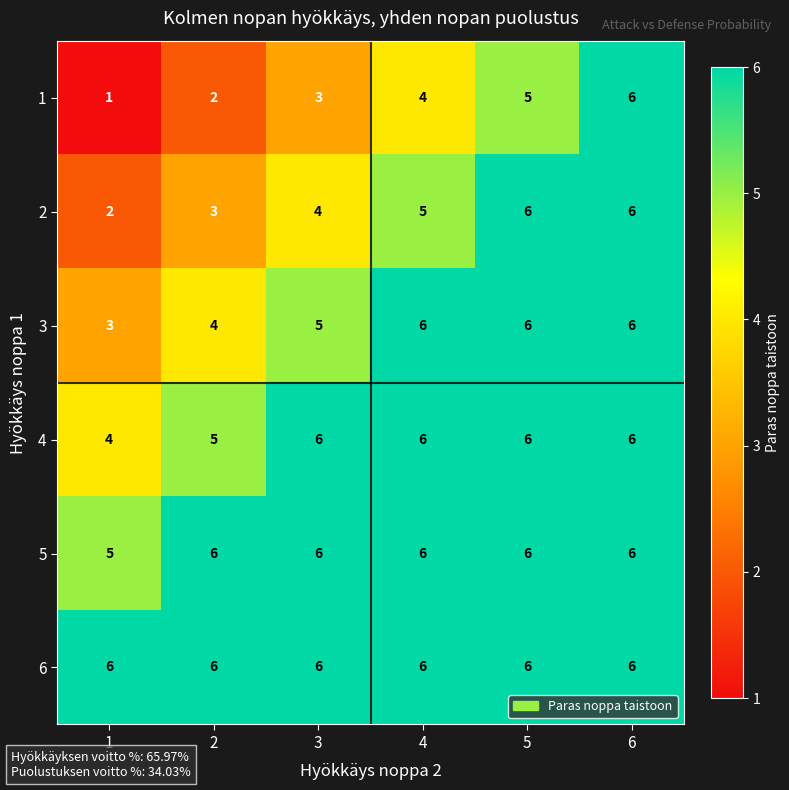

How many data points does each series have?

6